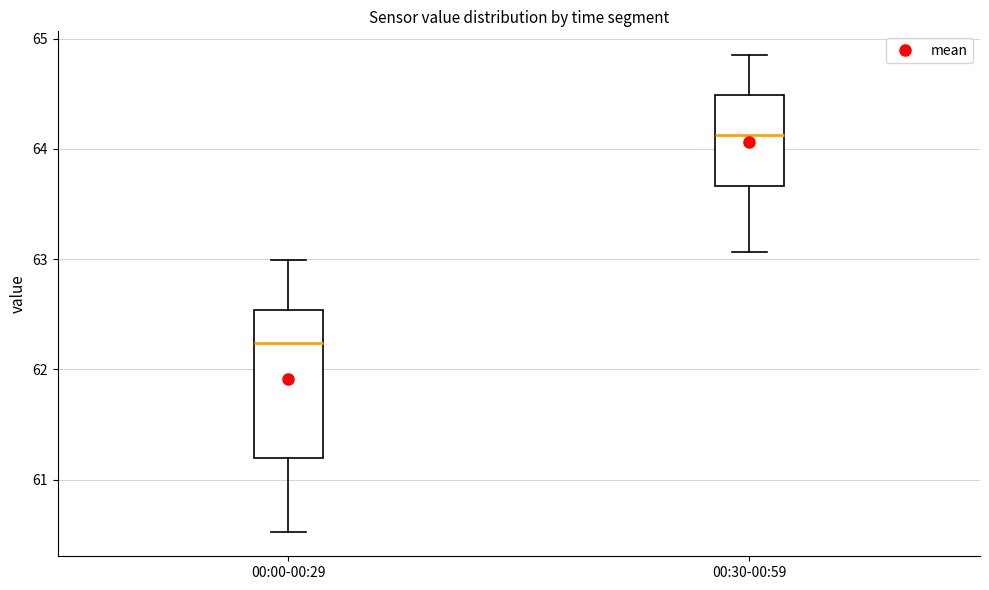

Which box is the tallest, from its lower edge to its upper edge?

00:00-00:29